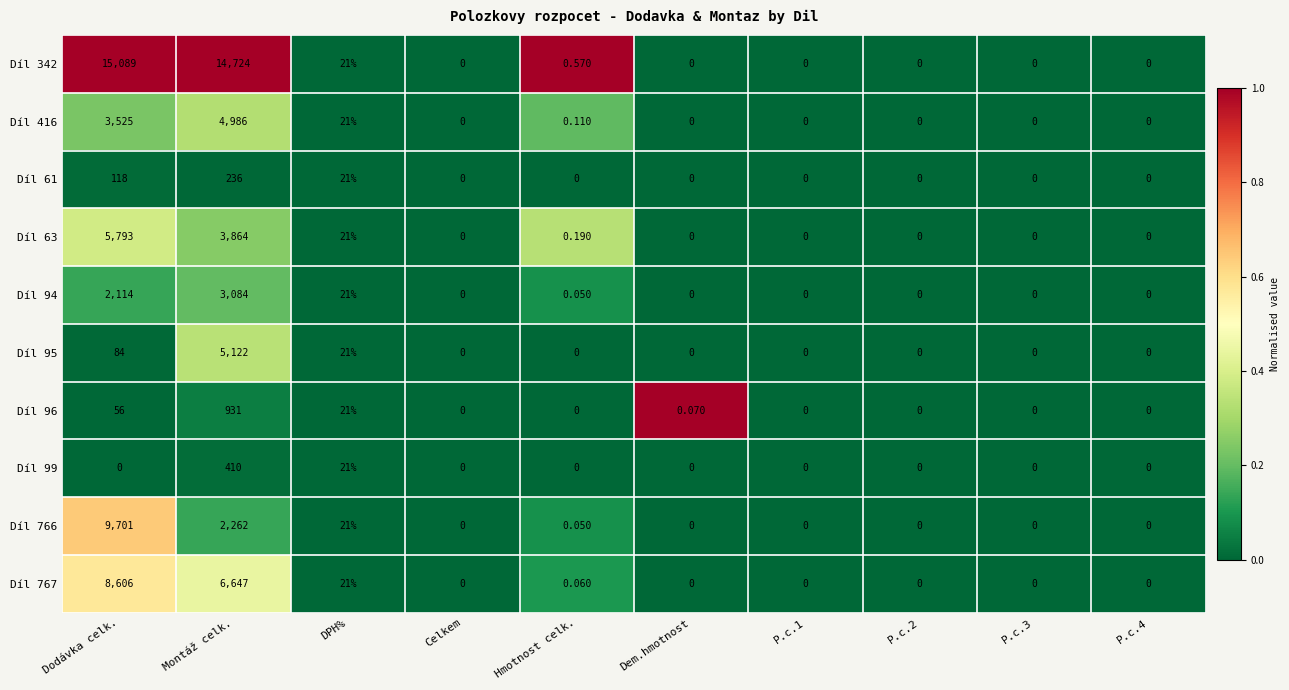

Where is Díl 416 nearest to the value 2493?

Dodávka celk.